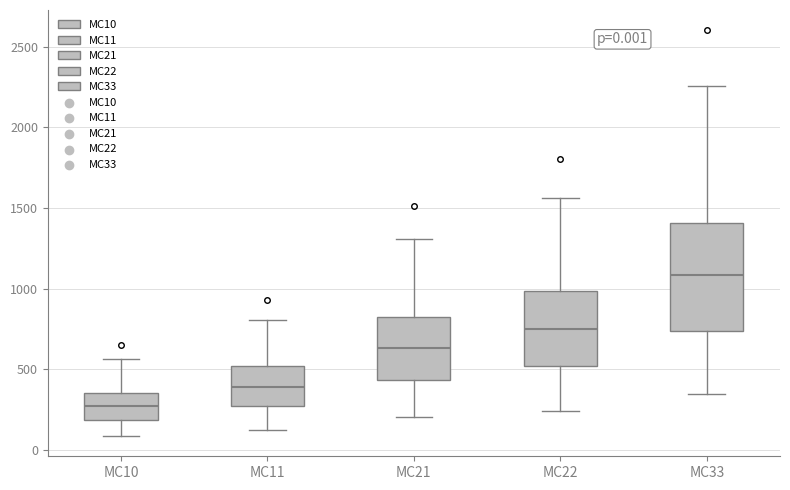

Which box is the tallest, from its lower edge to its upper edge?

MC33